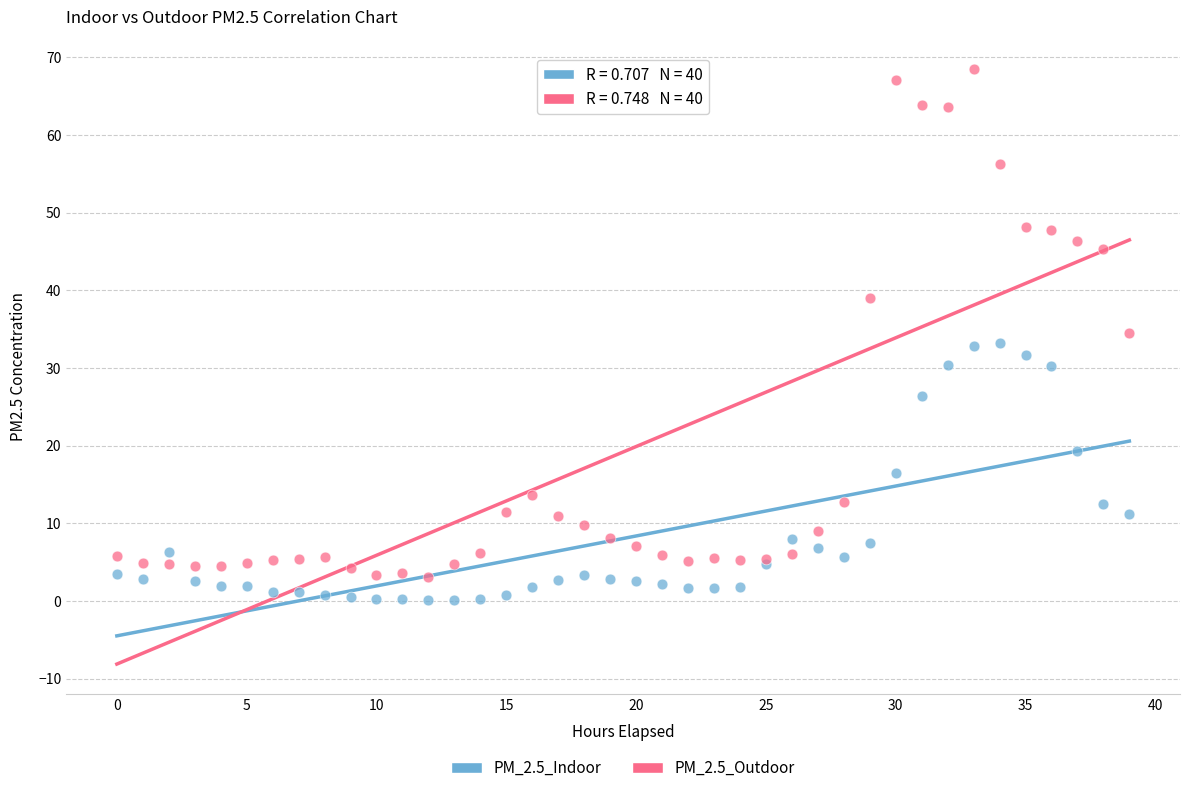

Which series contains the highest Y value?

PM_2.5_Outdoor